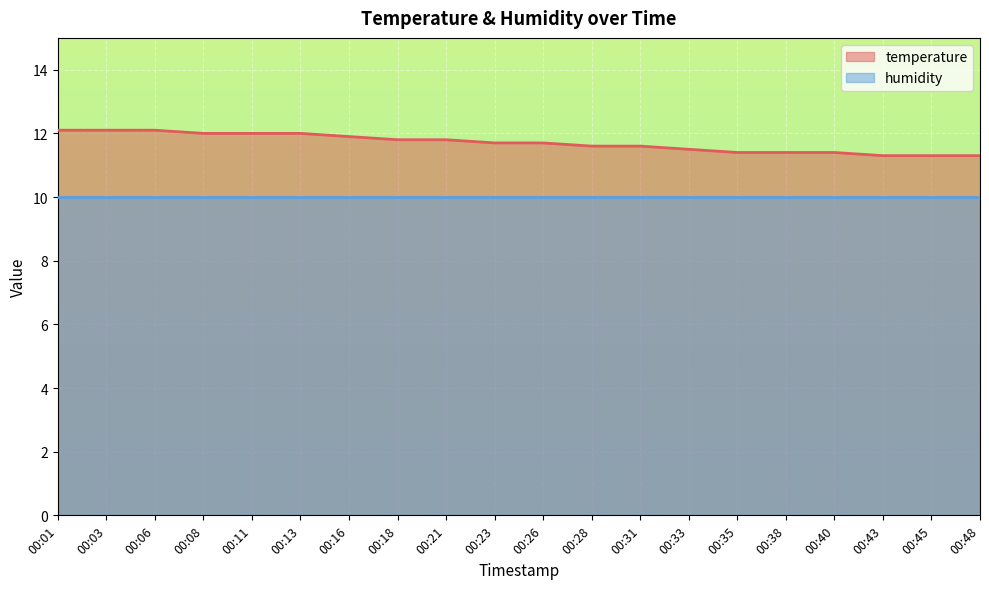

Rank the categories by value from lowest to highest.

00:43, 00:45, 00:48, 00:35, 00:38, 00:40, 00:33, 00:28, 00:31, 00:23, 00:26, 00:18, 00:21, 00:16, 00:08, 00:11, 00:13, 00:01, 00:03, 00:06